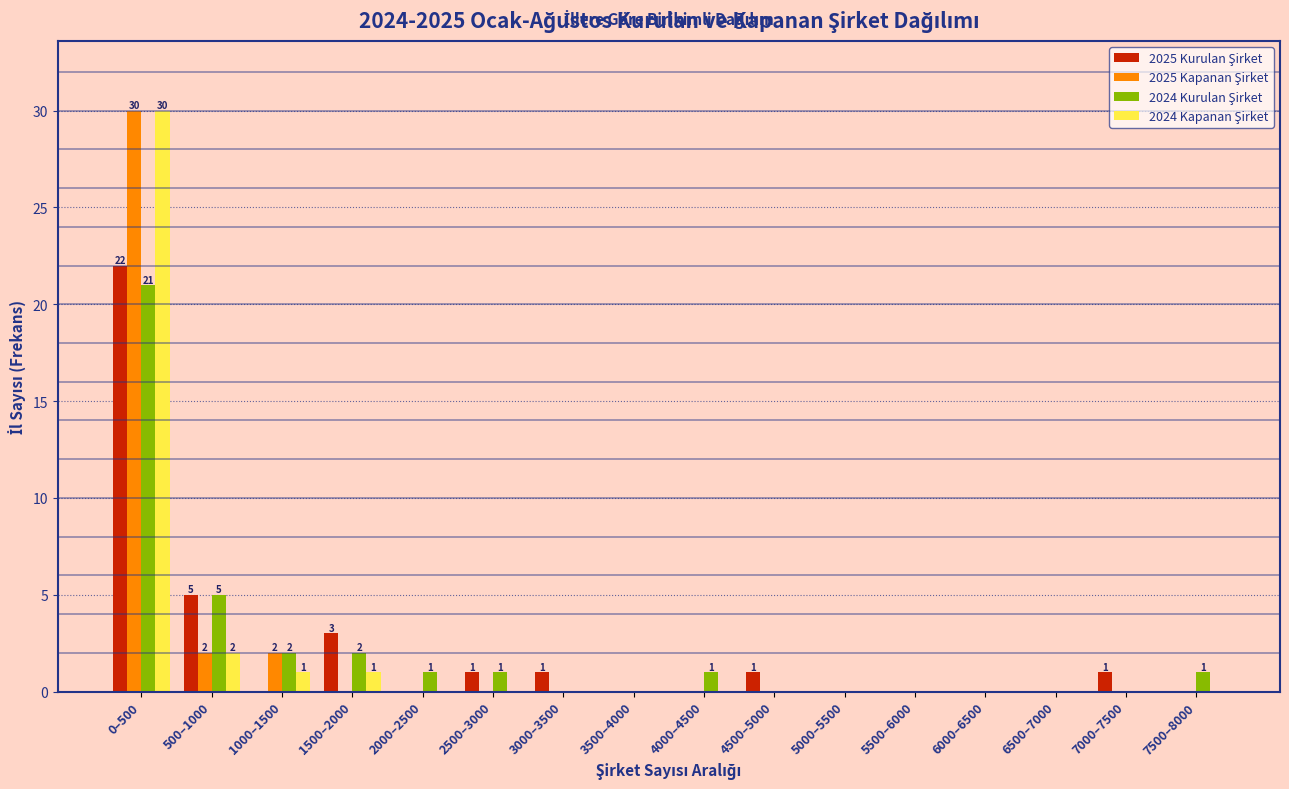

What is the total value across all series at 1000–1500?

5